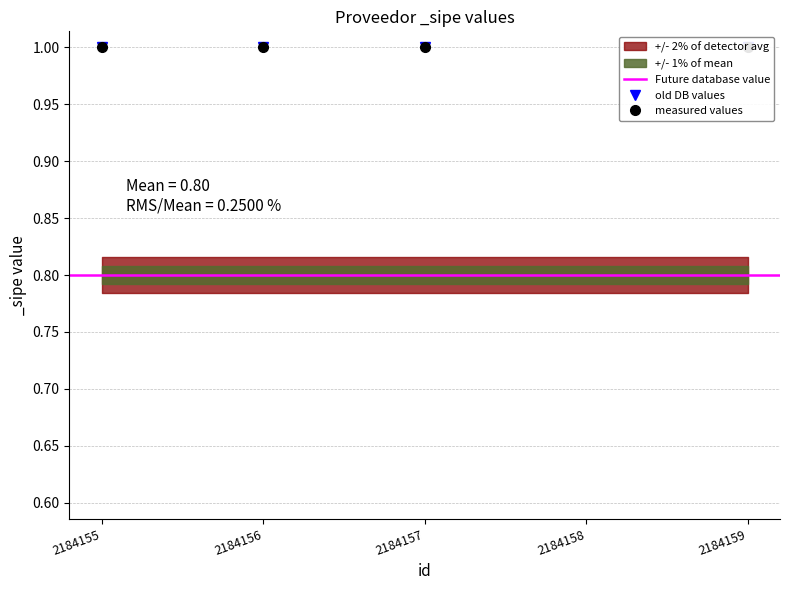

True or false: old DB values and measured values cross at least once.

False